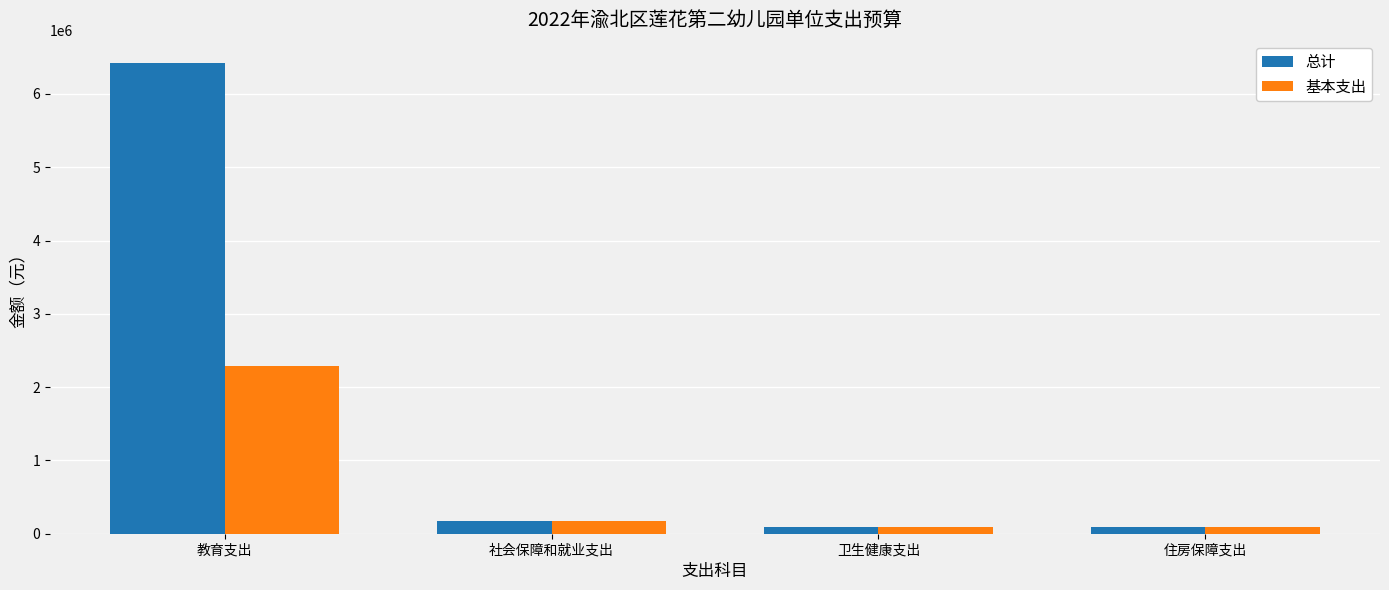

Are the bars horizontal?

No